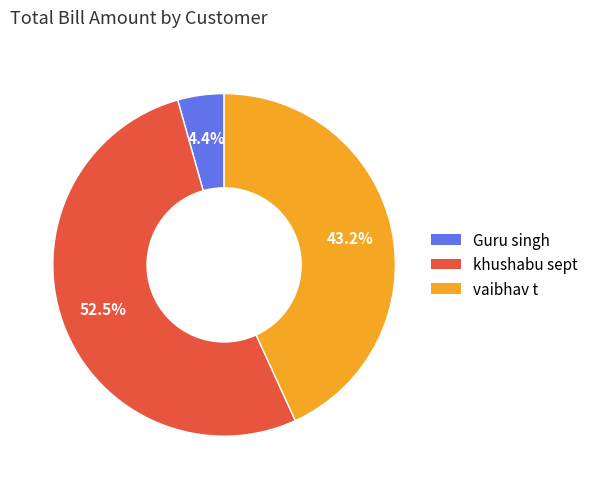

To the nearest percent, what portion does Guru singh represent?

4%